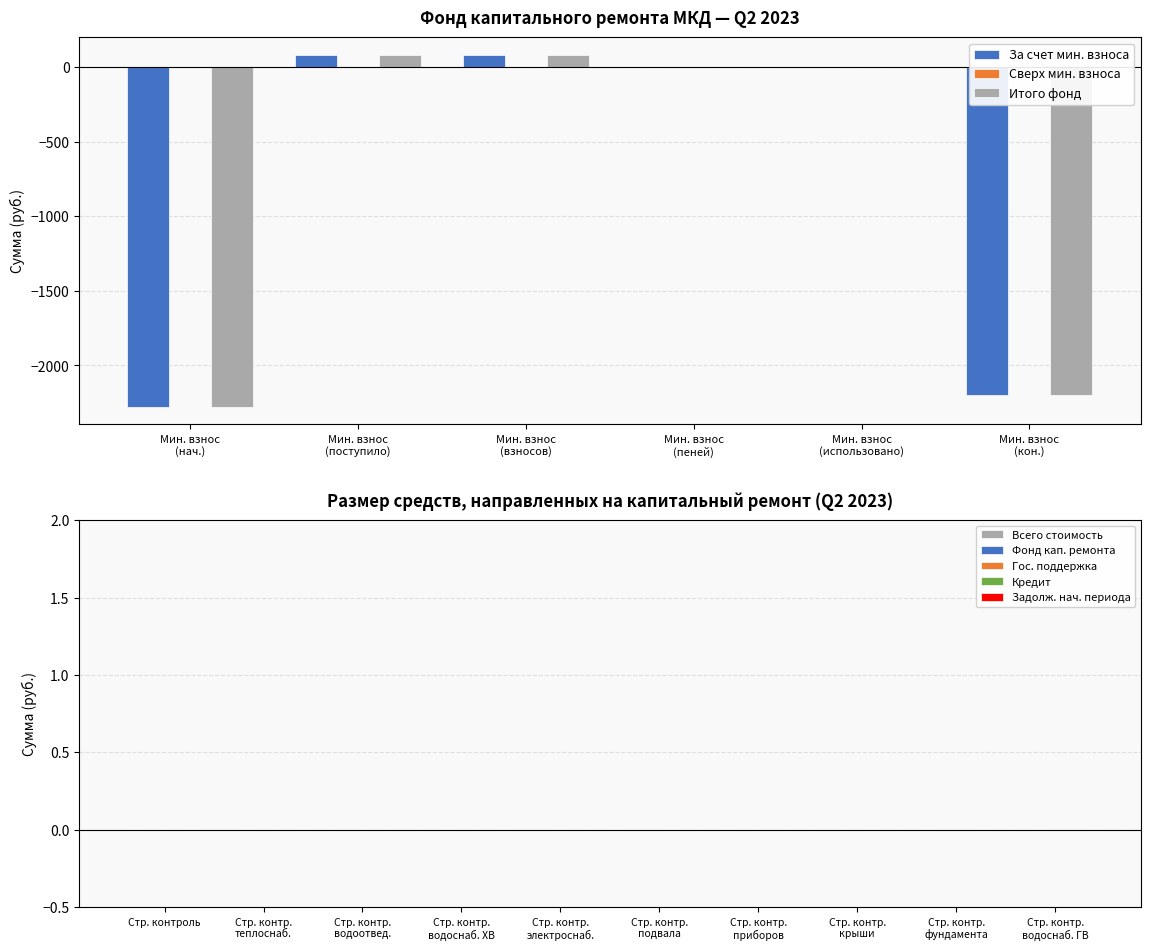

What is the greatest value displayed?

81.6